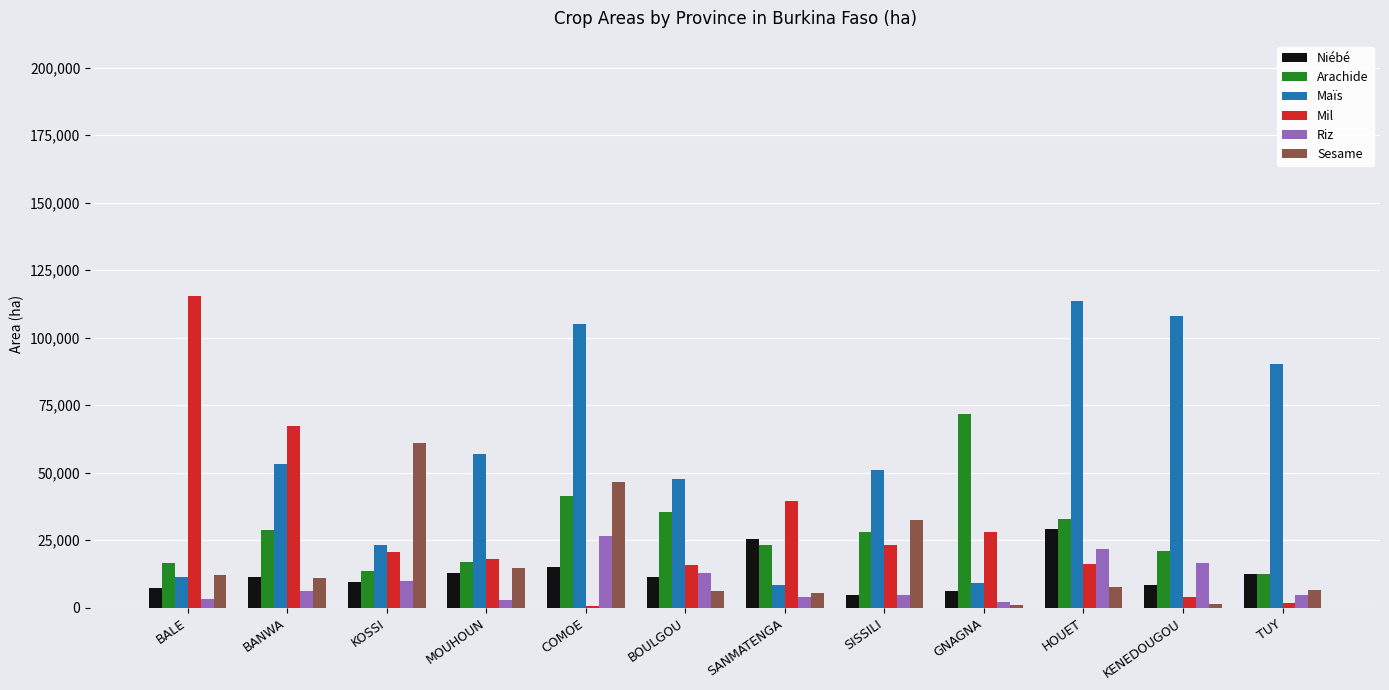

What is the highest value of the Niébé series?

29082